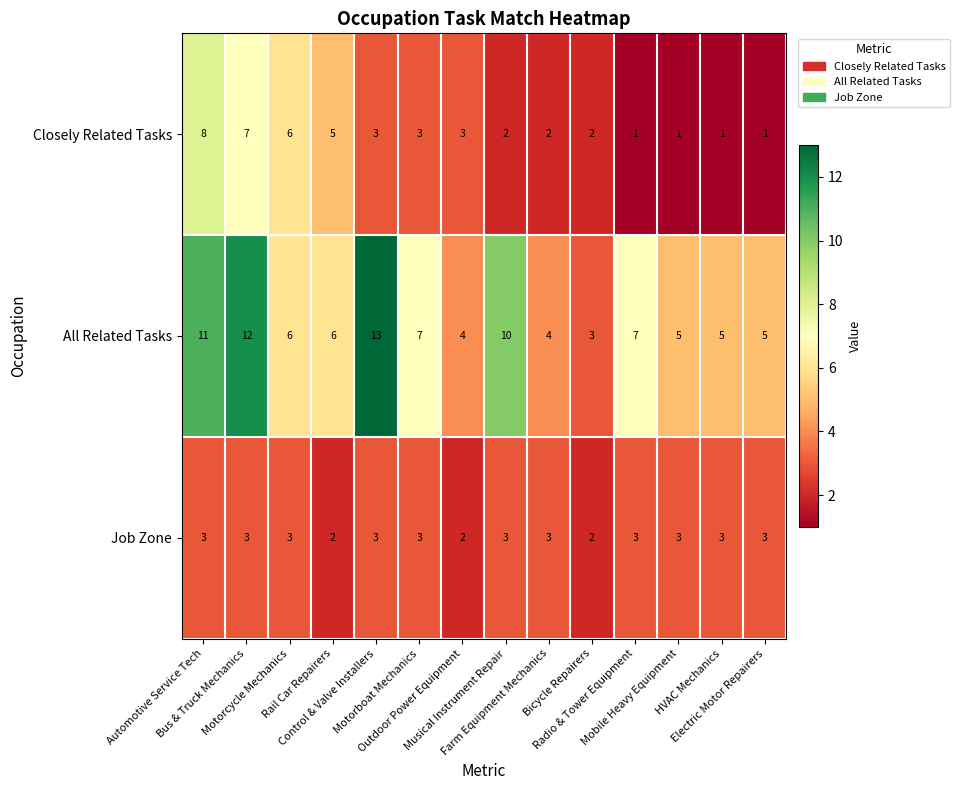

What is the greatest value displayed?

13